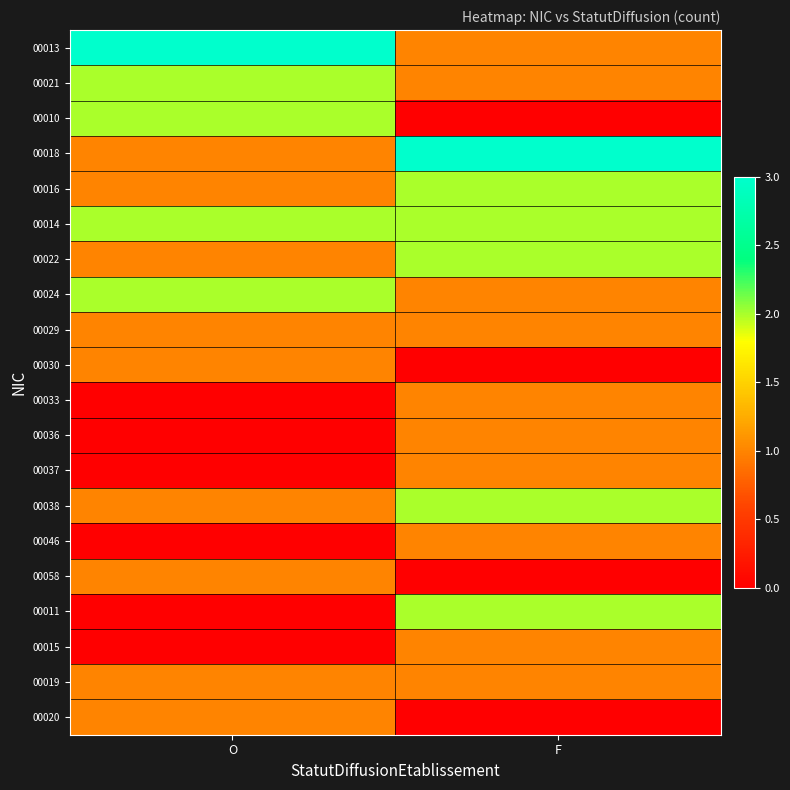

List the series in order of their peak value, highest first.

00013, 00018, 00021, 00010, 00016, 00014, 00022, 00024, 00038, 00011, 00029, 00030, 00033, 00036, 00037, 00046, 00058, 00015, 00019, 00020